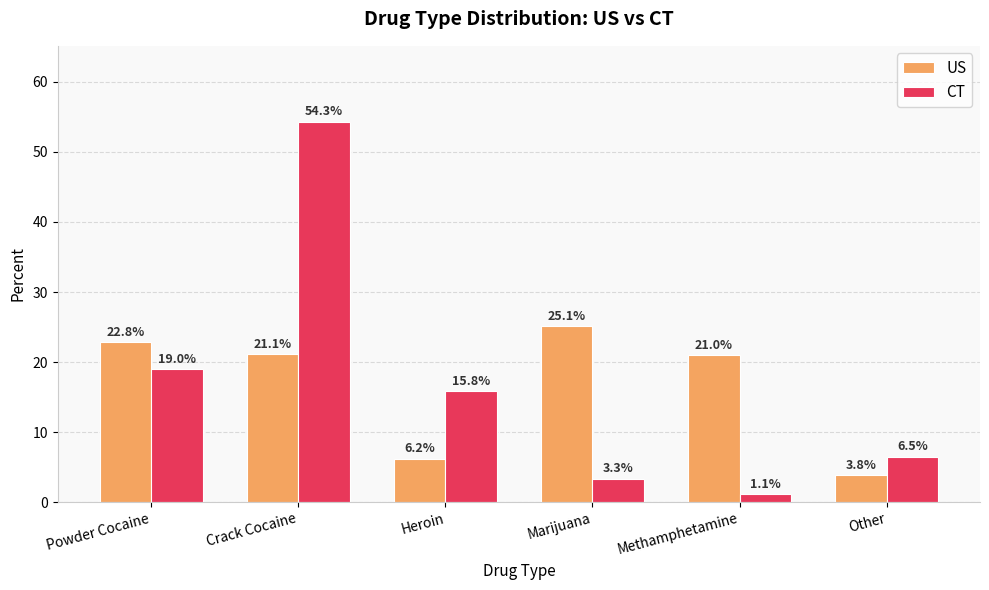

Is it true that US equals 22.8 at Powder Cocaine?

True